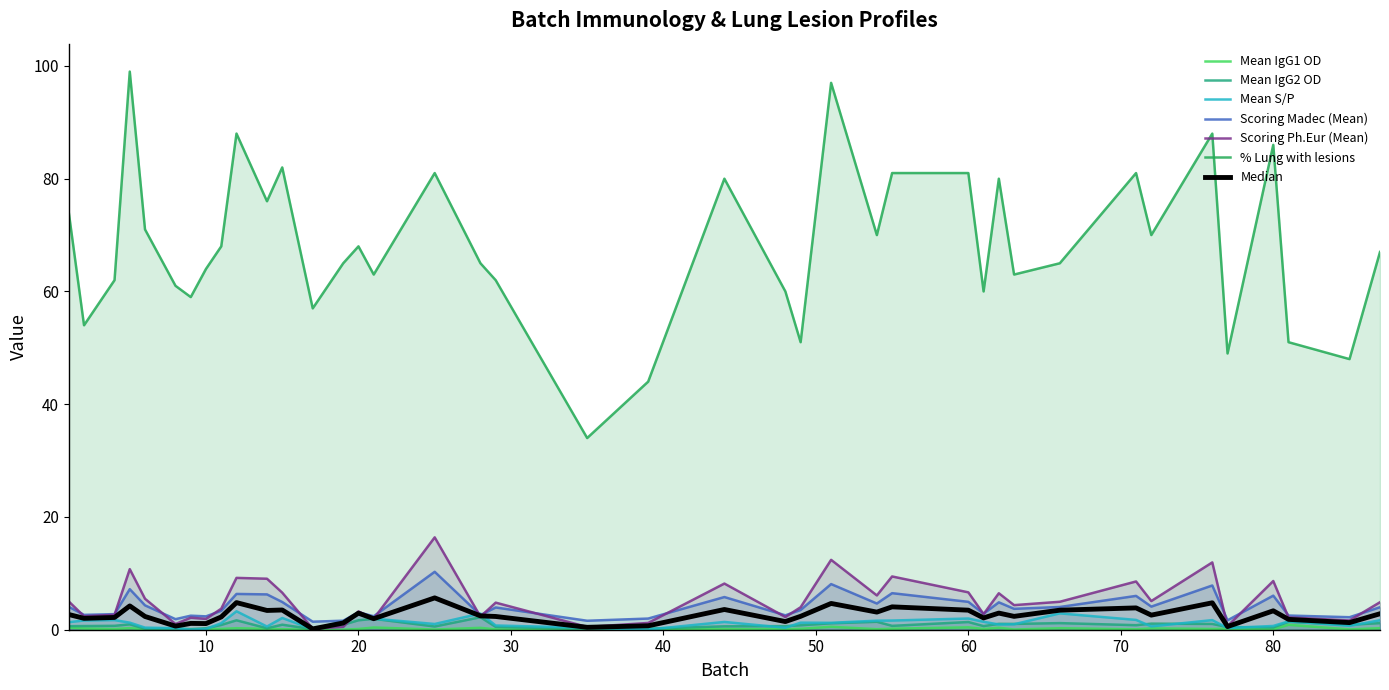

What is the value of the Mean S/P point at the 23rd from the left?

0.4